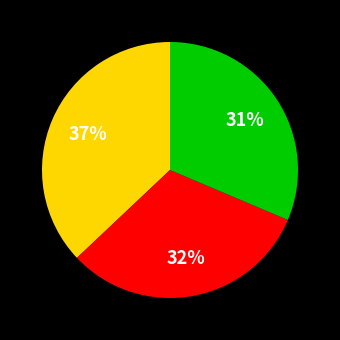

How many slices are in this pie chart?

3